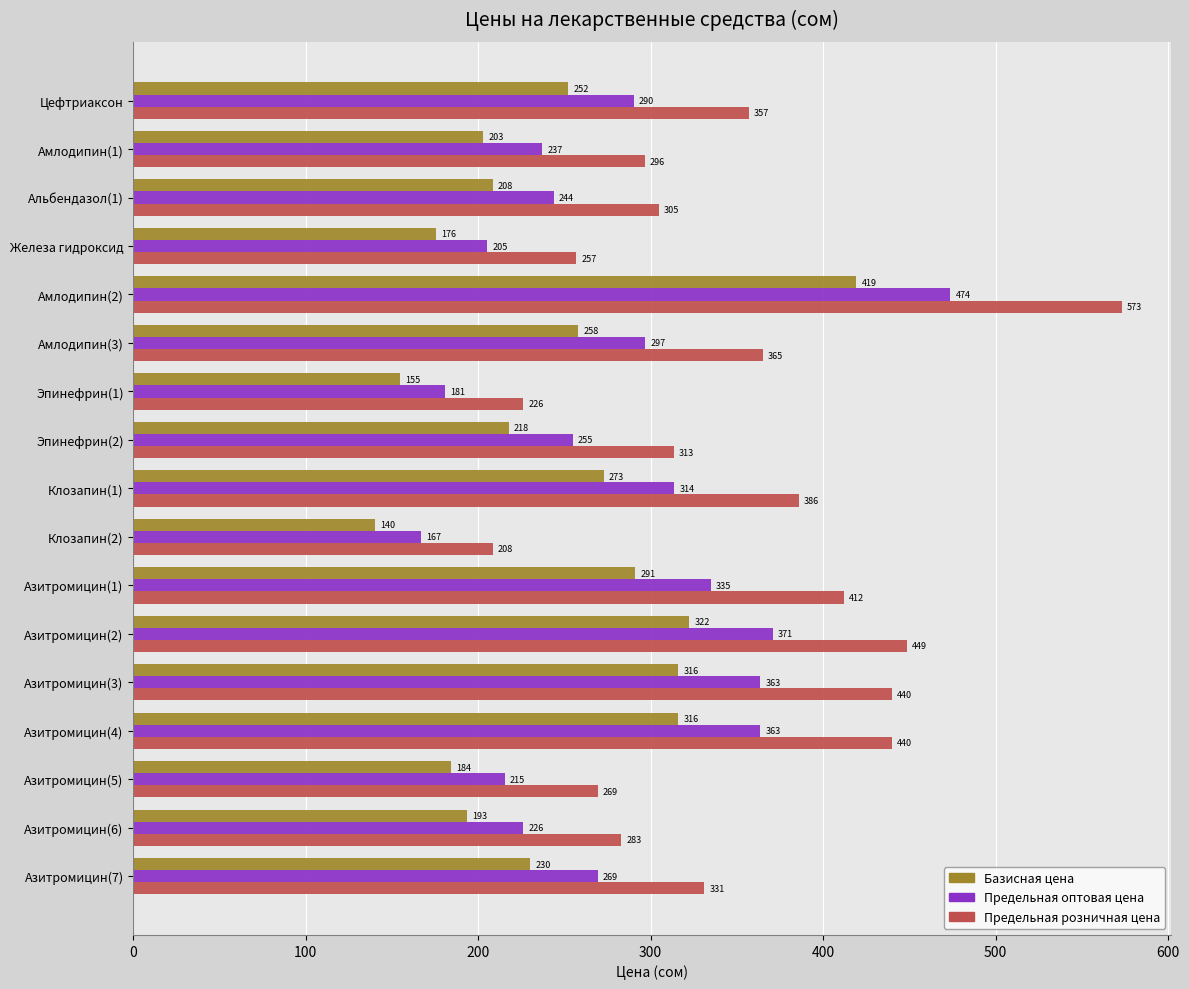

What is the minimum value shown in the chart?

140.1